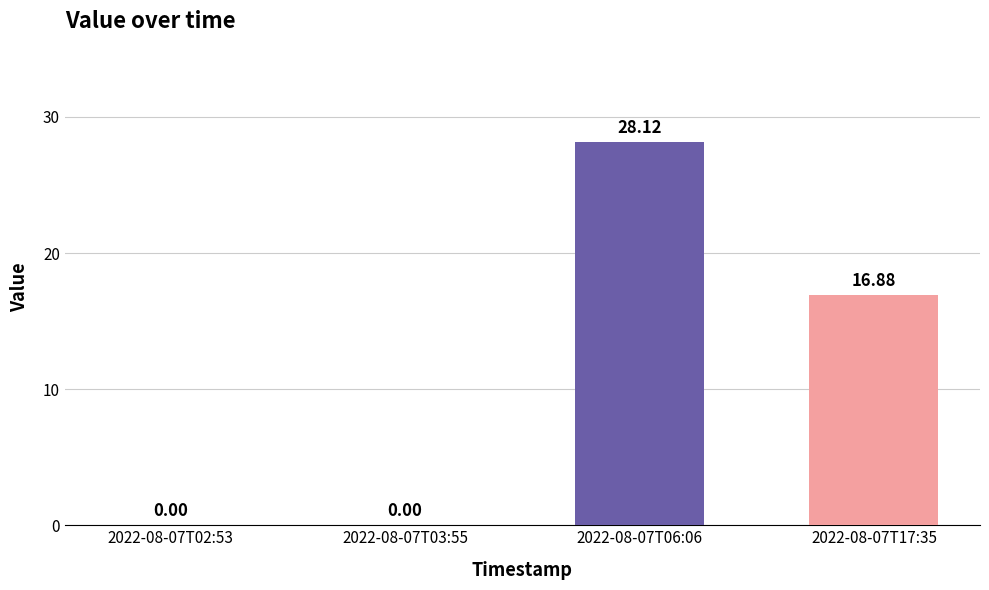

The chart shows a value of 0.0 at 2022-08-07T02:53. True or false?

True